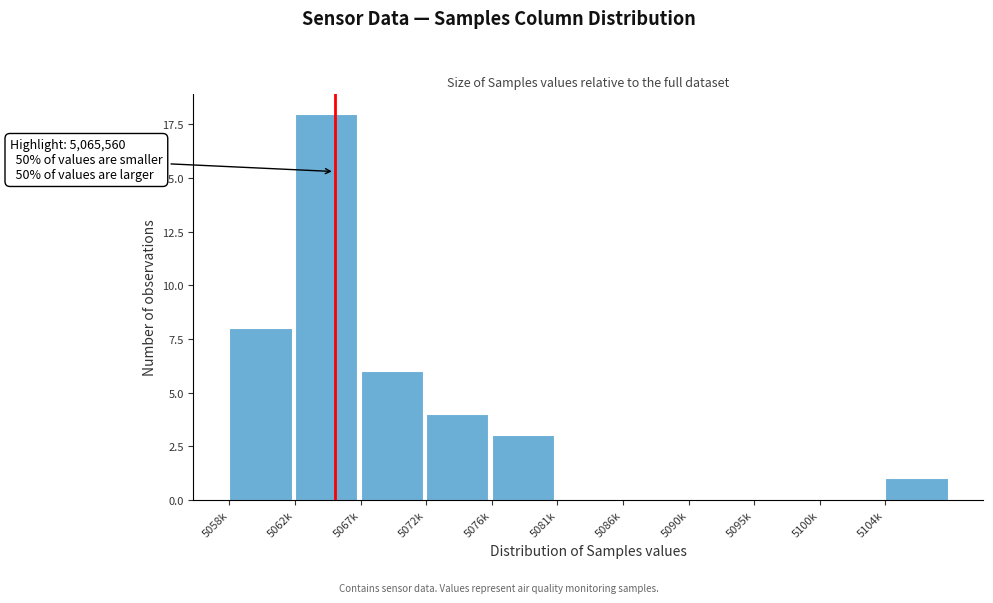

Reading left to right, extract all data points from this chart.

5058k=8	5062k=18	5067k=6	5072k=4	5076k=3	5081k=0	5086k=0	5090k=0	5095k=0	5100k=0	5104k=1